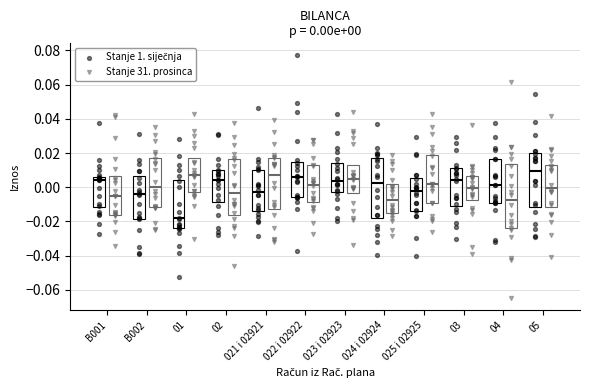

Which series has the widest spread of Y values?

Stanje 31. prosinca